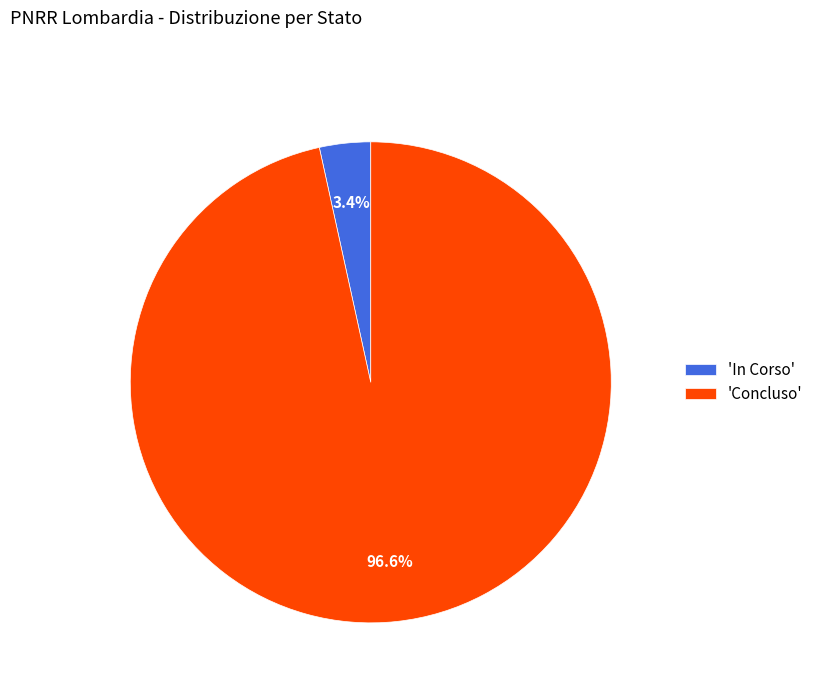

Which category has the smallest portion of the pie?

'In Corso'